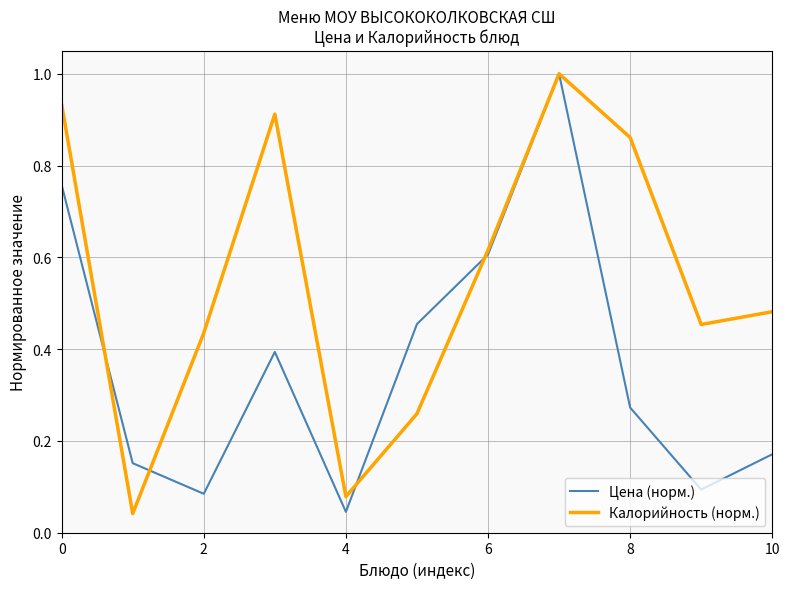

Which series has the largest total across all categories?

Калорийность (норм.)